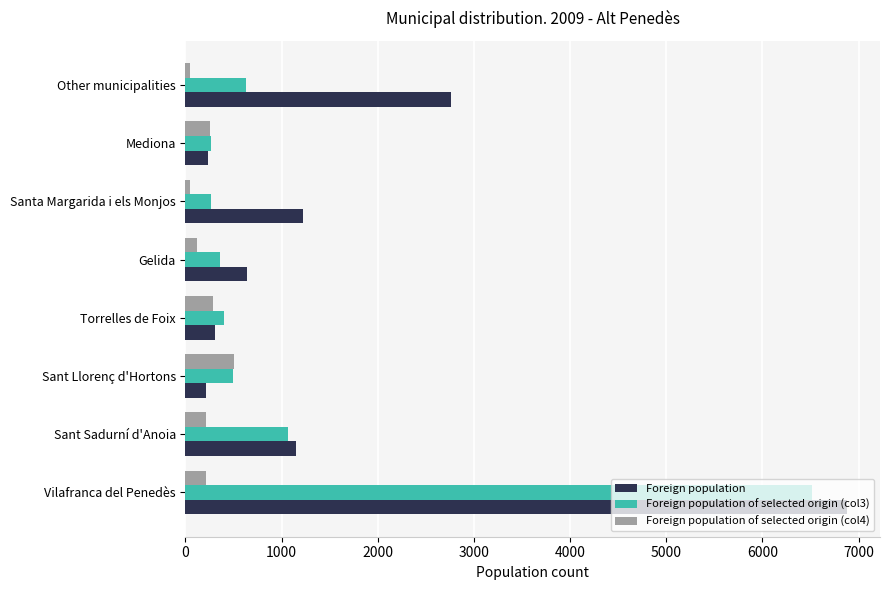

At how many categories does at least one series exceed 5020?

1